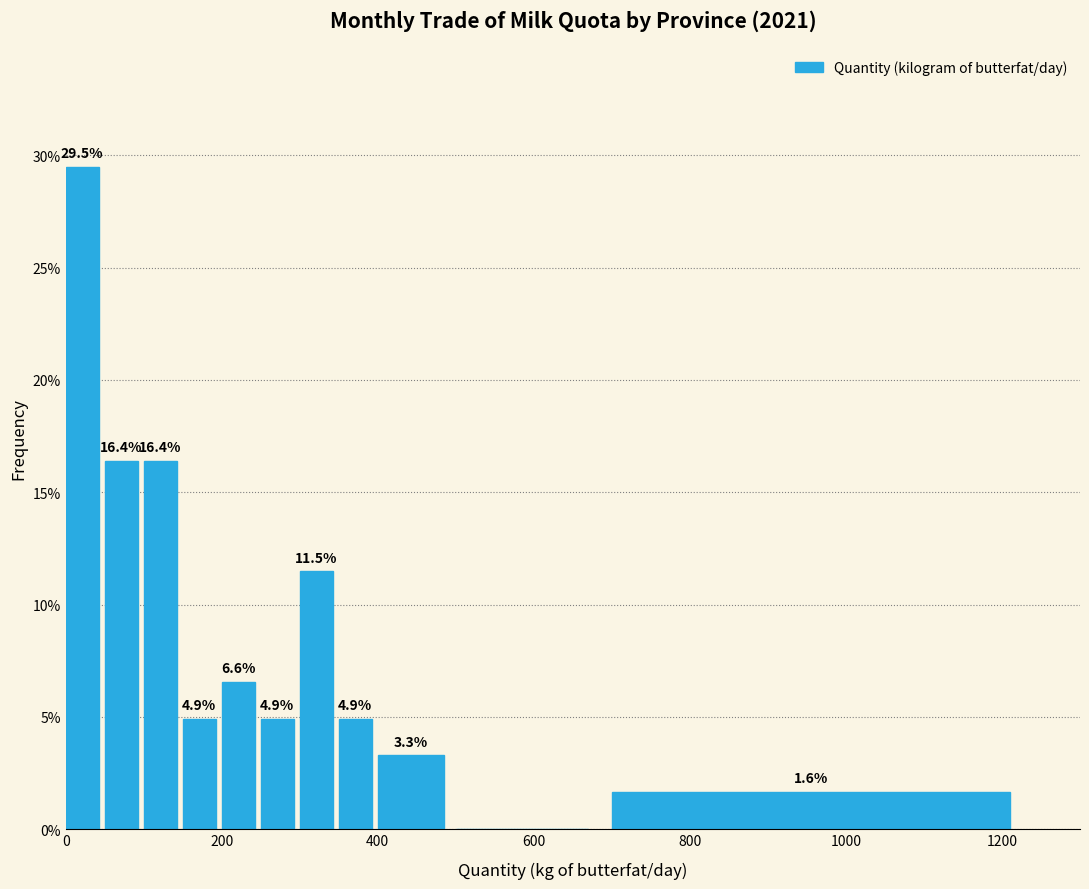

Read against the x-axis, roughly where is the centre of the tallest bar?

20